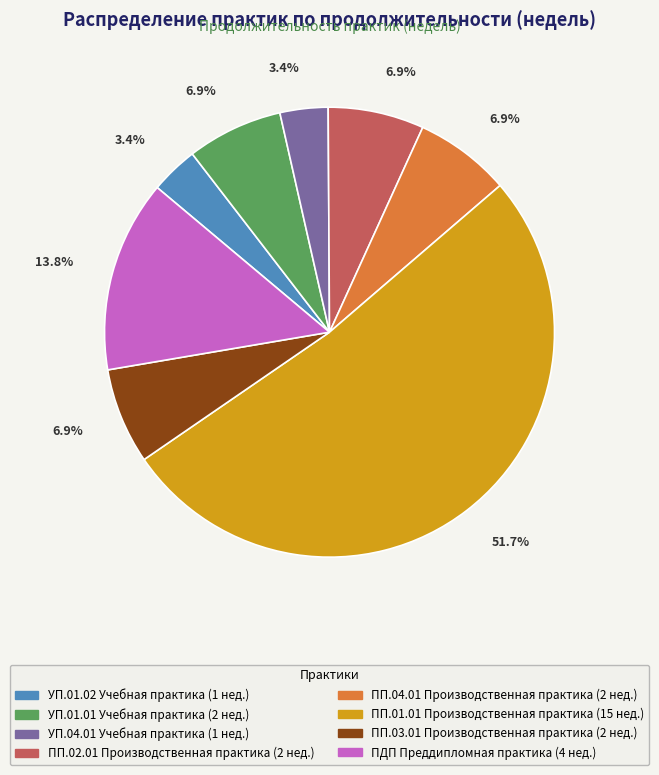

To the nearest percent, what is the difference between the УП.01.02 Учебная практика and ПДП Преддипломная практика slice percentages?

10%